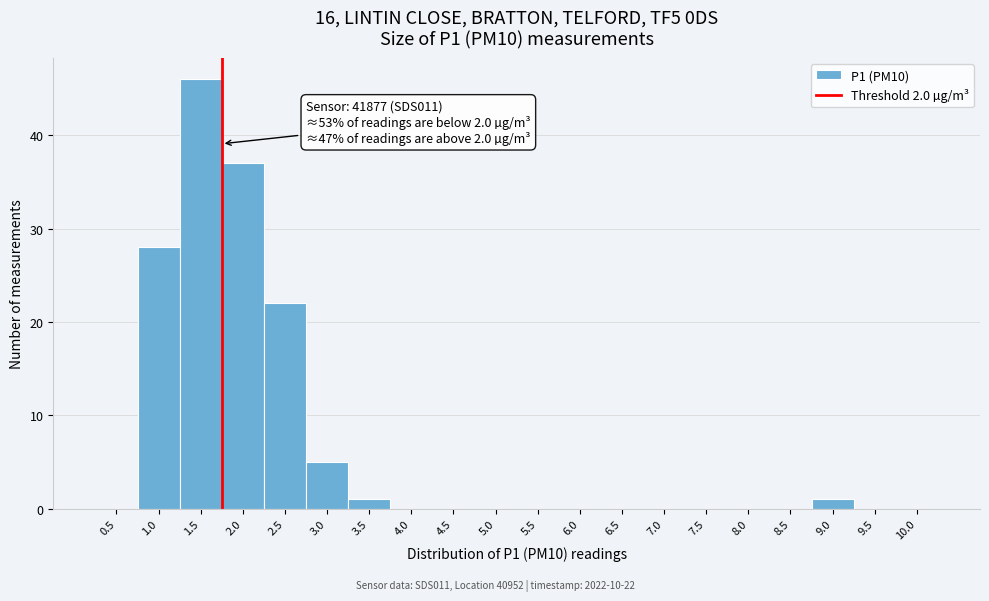

Reading left to right, extract all data points from this chart.

0.5=0	1.0=28	1.5=46	2.0=37	2.5=22	3.0=5	3.5=1	4.0=0	4.5=0	5.0=0	5.5=0	6.0=0	6.5=0	7.0=0	7.5=0	8.0=0	8.5=0	9.0=1	9.5=0	10.0=0